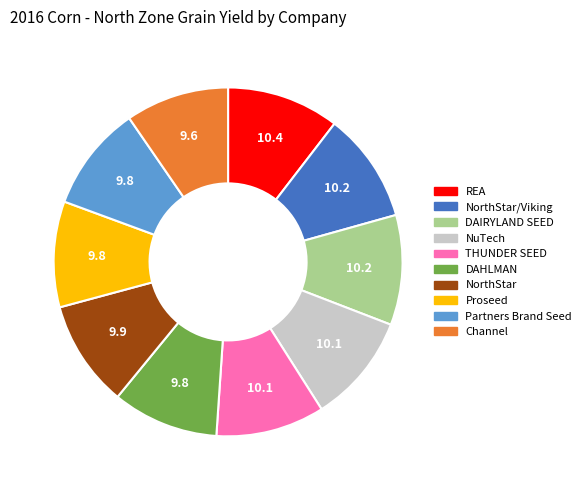

Is there a majority slice in this chart?

No